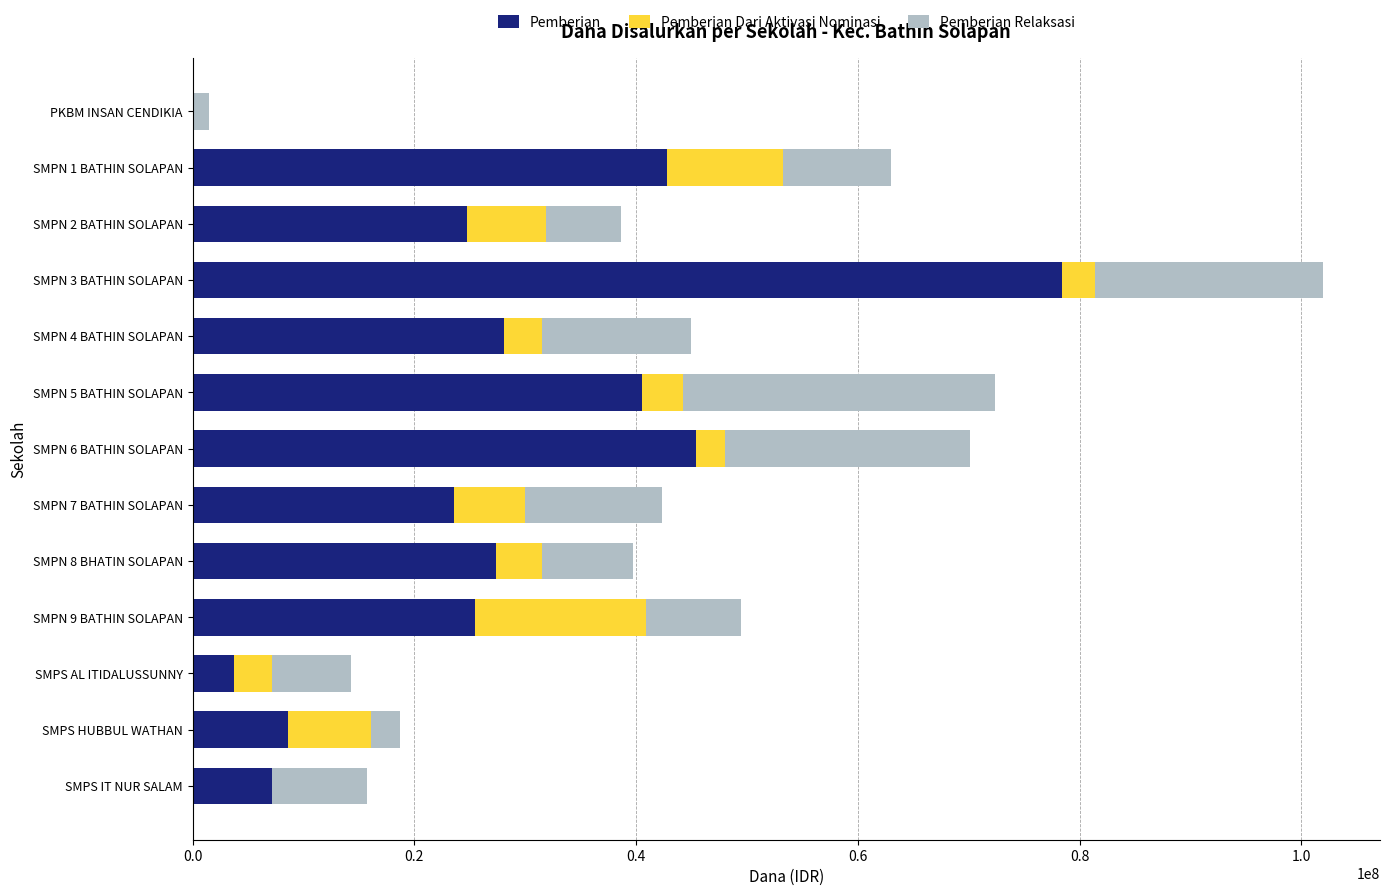

What is the total value across all series at SMPS HUBBUL WATHAN?

18750000